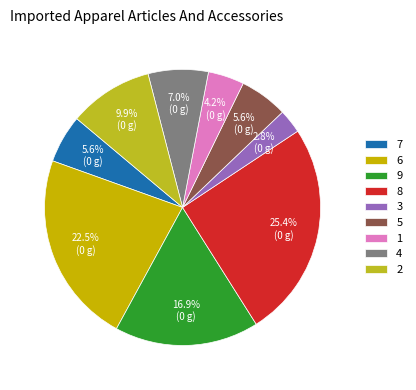

How many segments does this pie chart have?

9